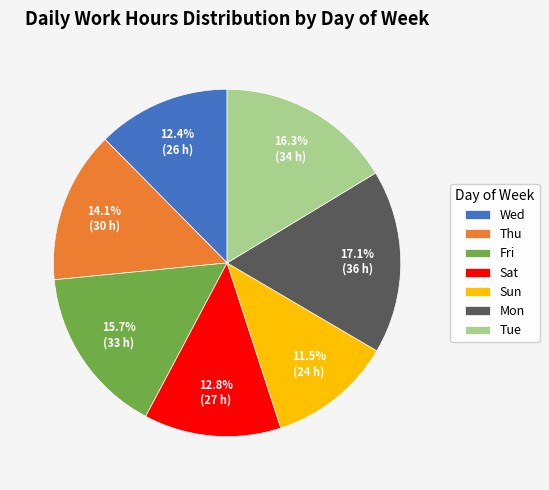

What is the ratio of the value at Wed to the value at Tue?

0.8